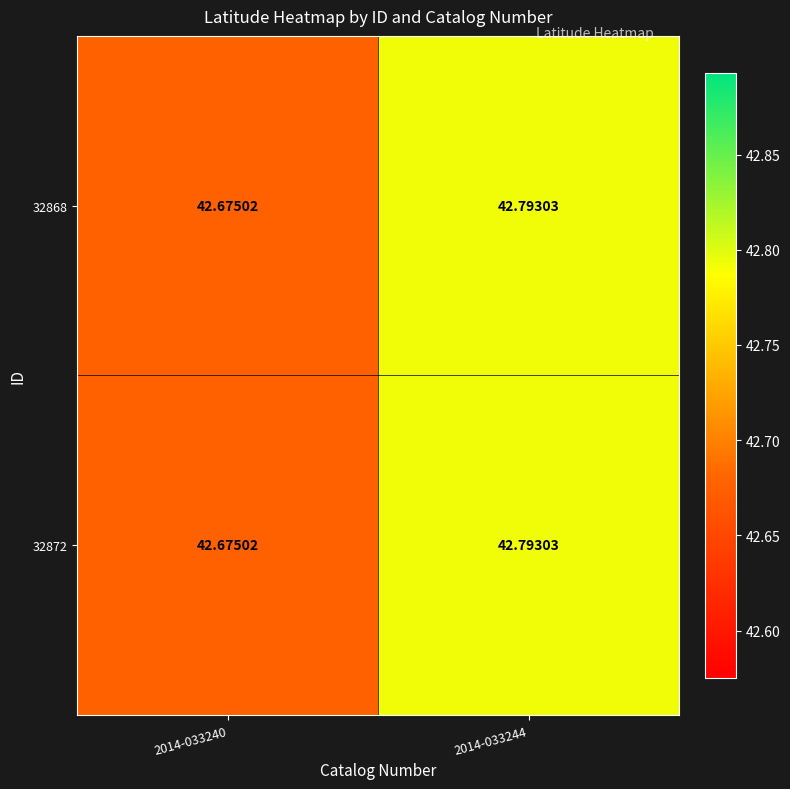

At which category is the sum across all series the highest?

2014-033244